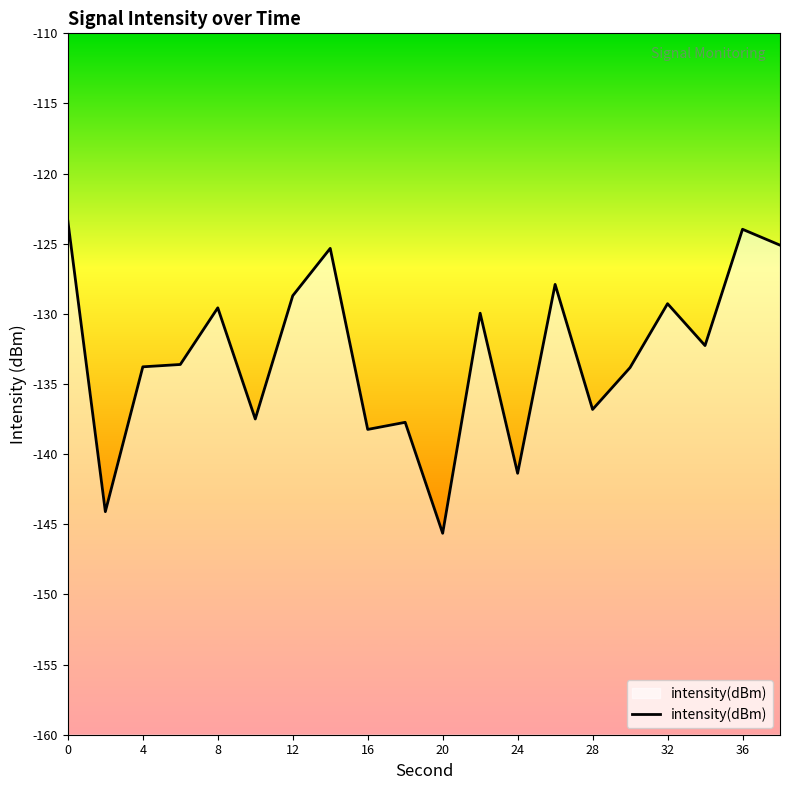

How many interior local valleys (lower than both neighbors) does the data have?

7